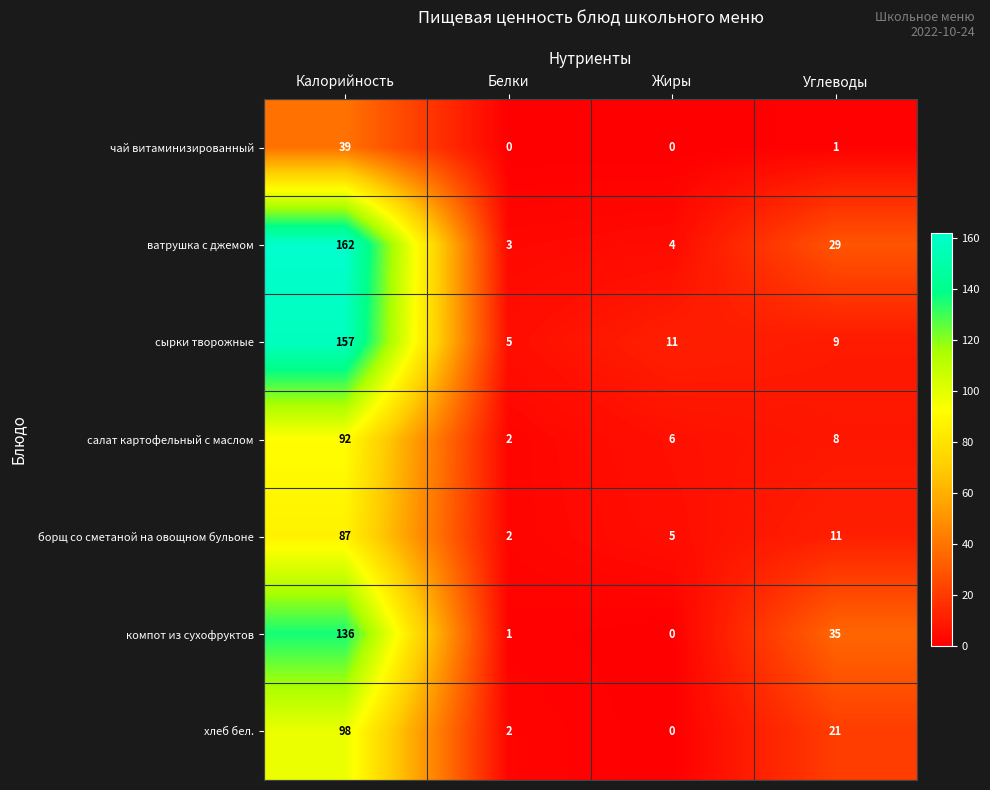

Which category has the lowest value in the борщ со сметаной на овощном бульоне series?

Белки